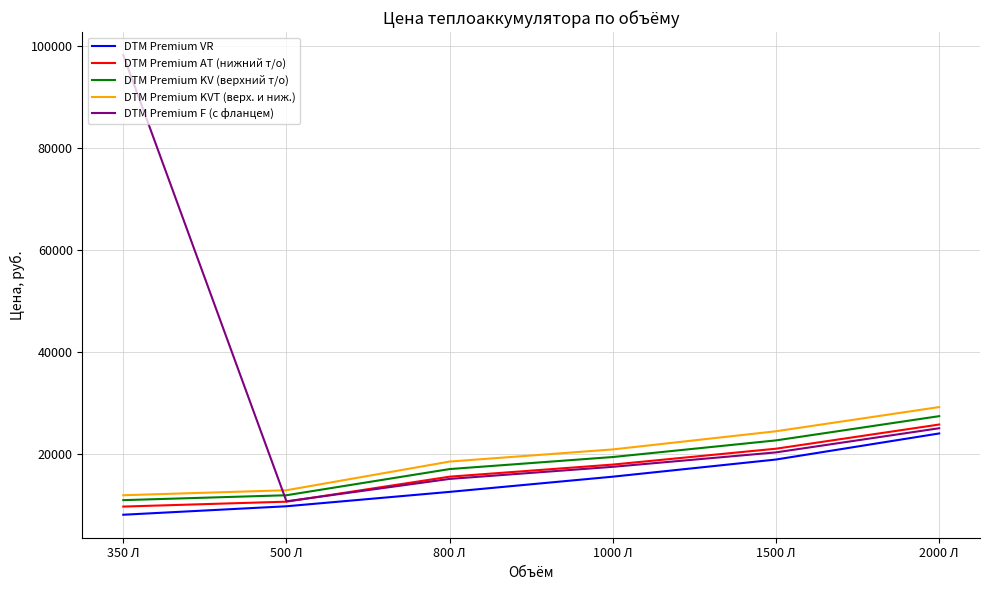

What are all the series names shown in the legend?

DTM Premium VR, DTM Premium AT (нижний т/о), DTM Premium KV (верхний т/о), DTM Premium KVT (верх. и ниж.), DTM Premium F (с фланцем)